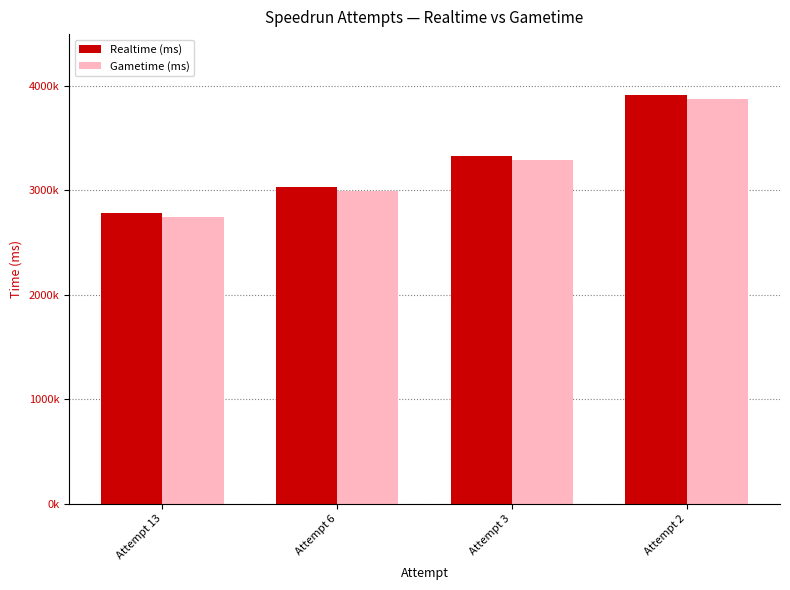

Is it true that Realtime (ms) equals 5267420 at Attempt 6?

False